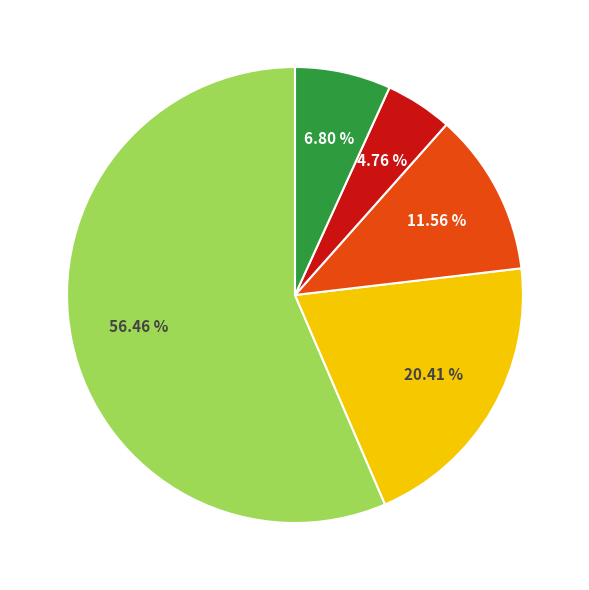

Is there a majority slice in this chart?

Yes